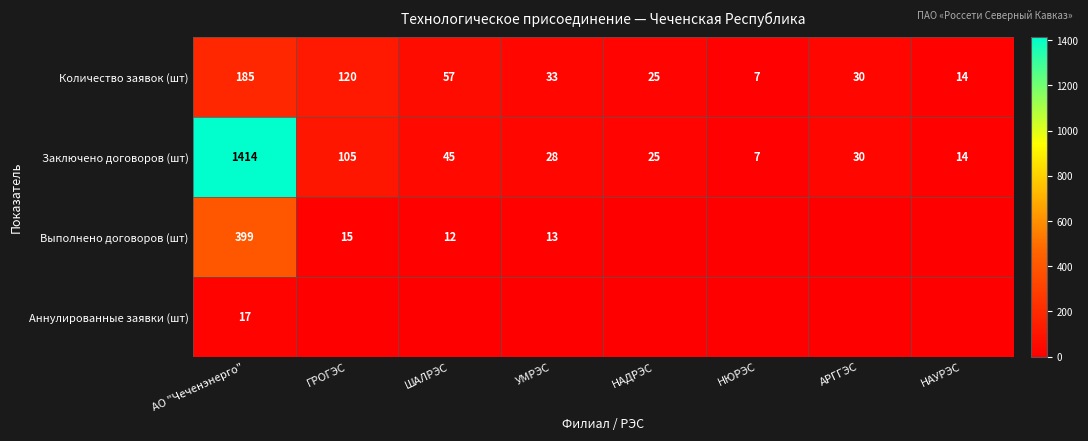

How many data points in Заключено договоров (шт) are less than 30?

4